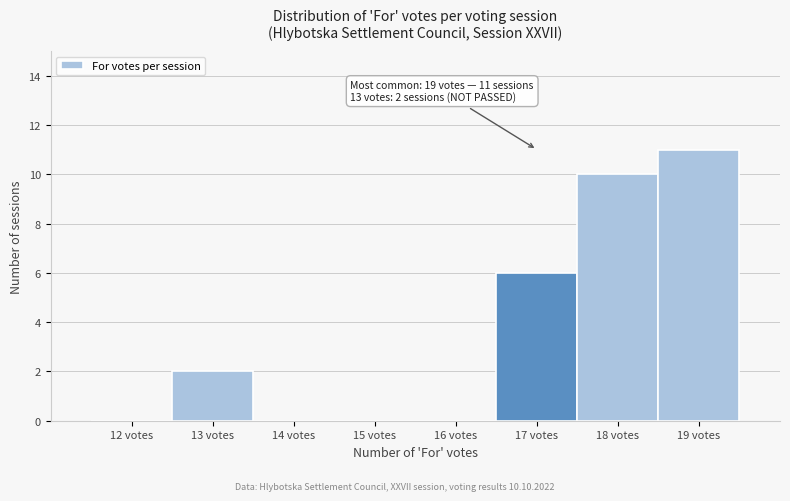

Reading left to right, list all the values displayed in this chart.

12 votes=0	13 votes=2	14 votes=0	15 votes=0	16 votes=0	17 votes=6	18 votes=10	19 votes=11